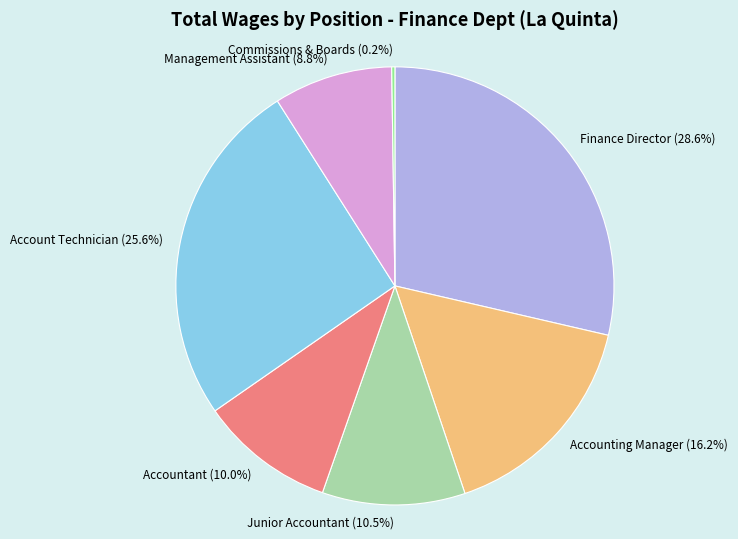

Which has a higher value, Management Assistant (8.8%) or Account Technician (25.6%)?

Account Technician (25.6%)